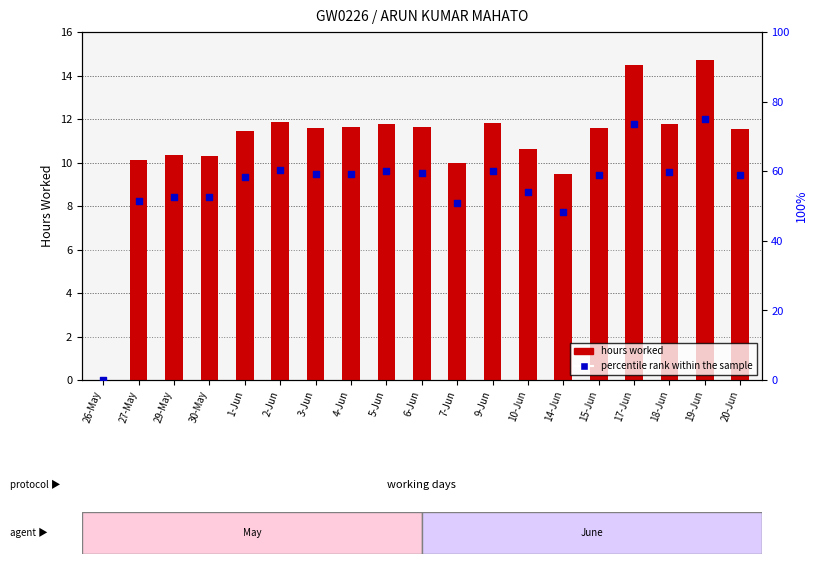

At how many categories does at least one series exceed 19?

18